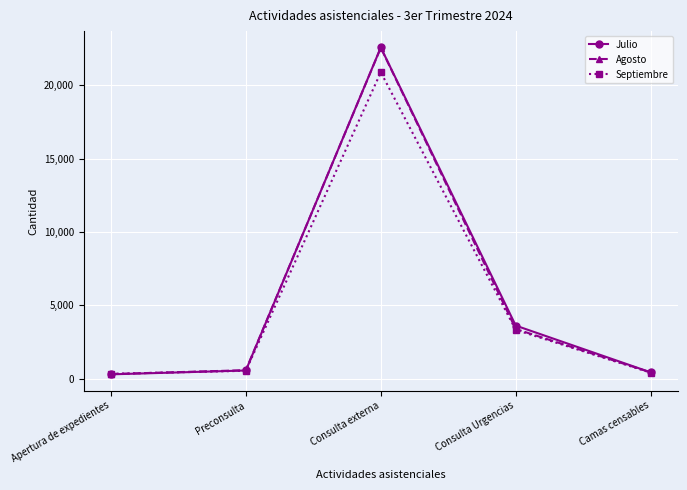

What is the label of the 1st point from the right?

Camas censables